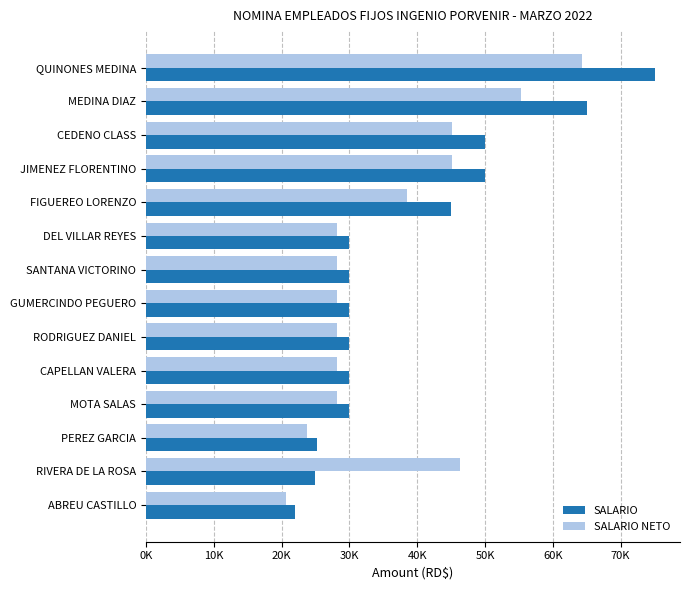

At how many categories does at least one series exceed 47455?

4